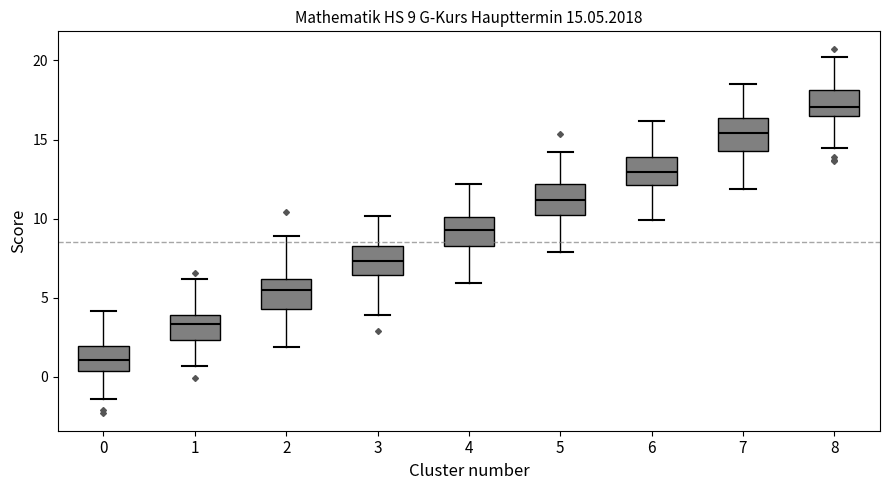

Which box has the highest median line?

8